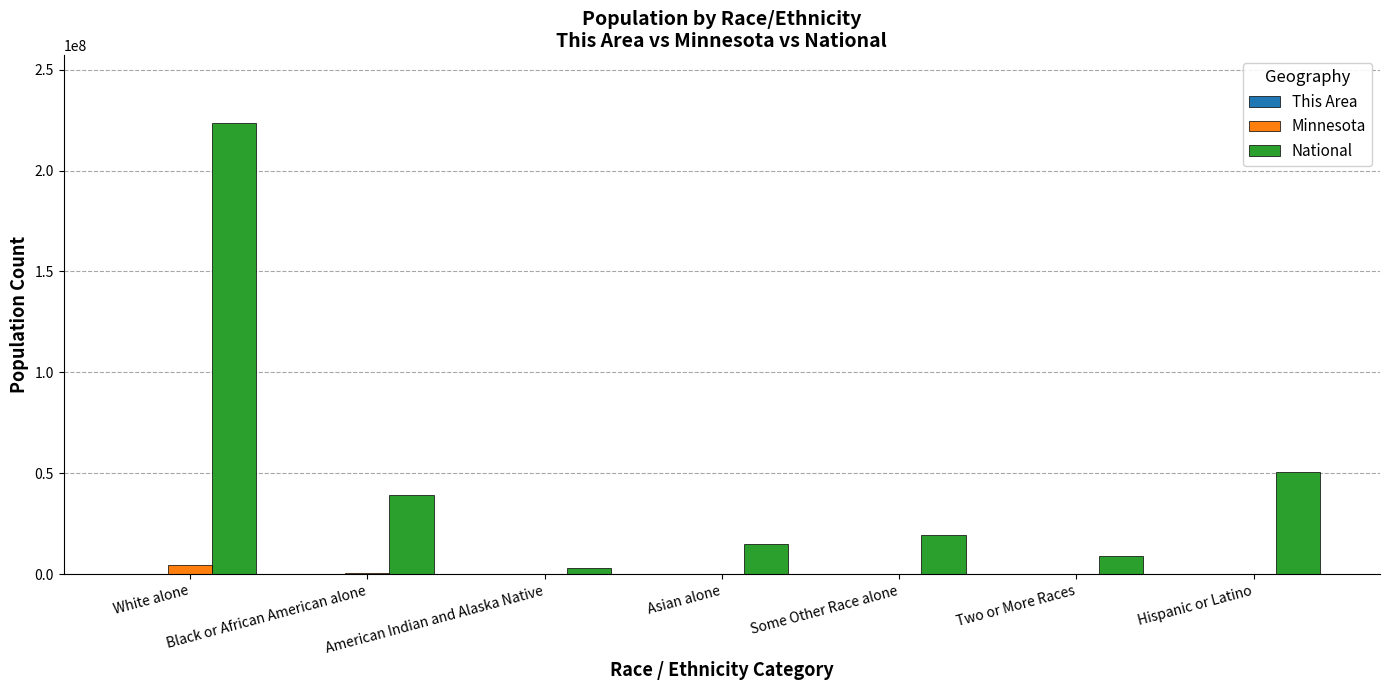

How many groups of bars are there?

7